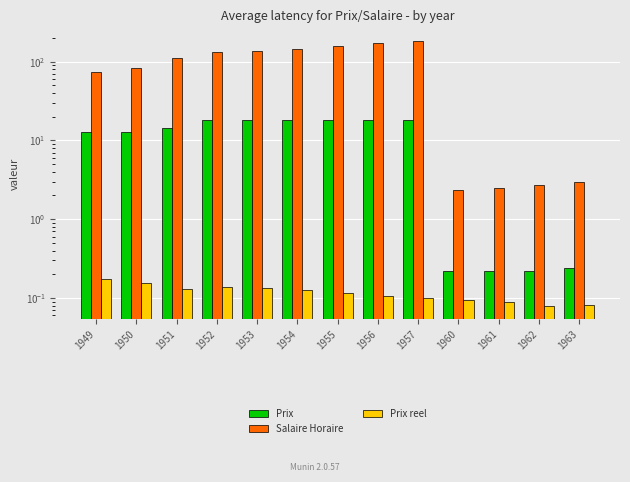

Between 1956 and 1950, which is larger?

1956